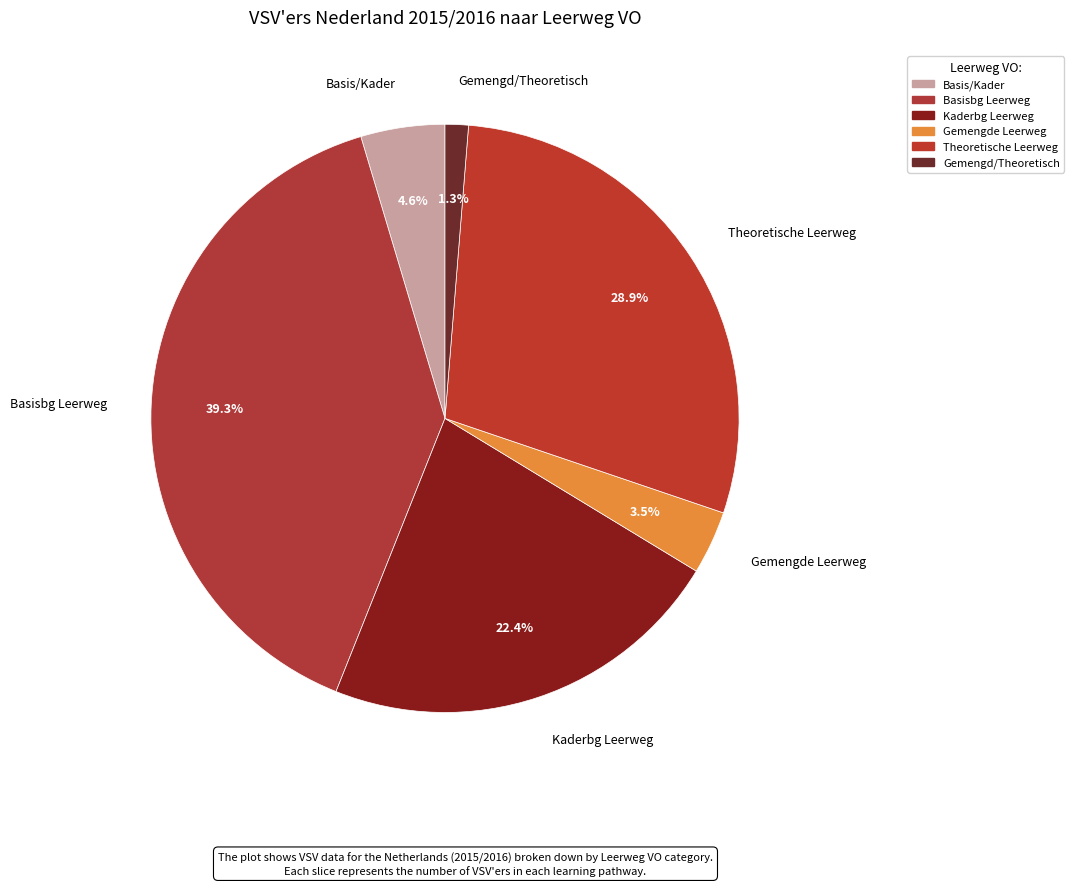

Approximately how many times larger is the value at Gemengde Leerweg compared to Basis/Kader?

0.8